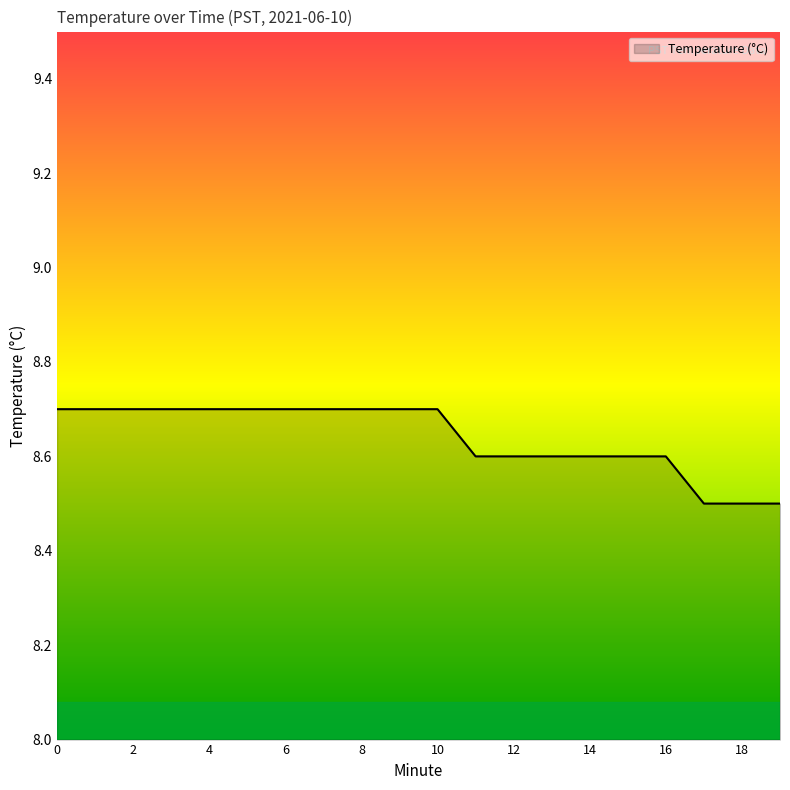

Reading right to left, what are all the values shown in this chart?

8.5	8.5	8.5	8.6	8.6	8.6	8.6	8.6	8.6	8.7	8.7	8.7	8.7	8.7	8.7	8.7	8.7	8.7	8.7	8.7